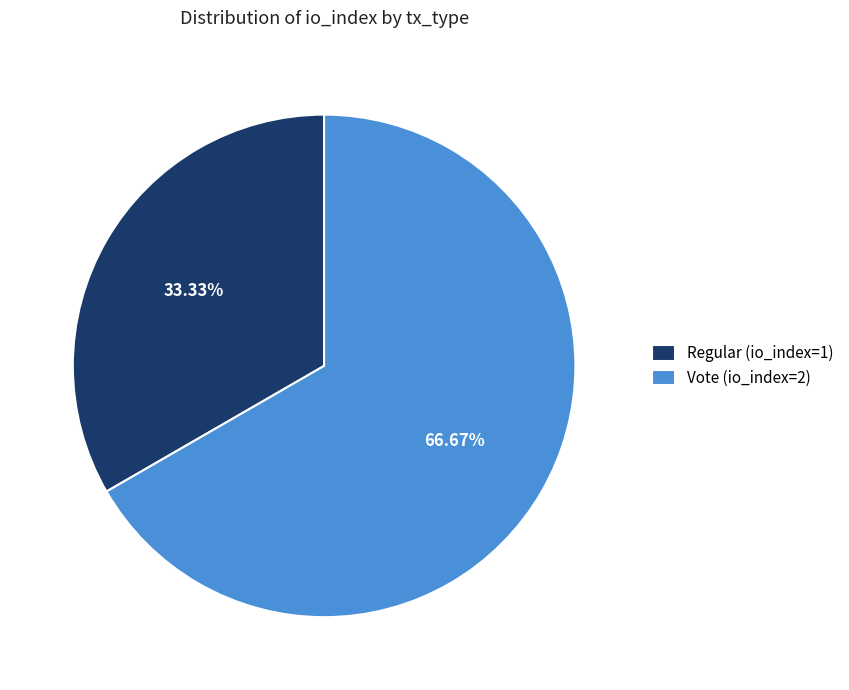

Rank the categories by value from highest to lowest.

Vote (io_index=2), Regular (io_index=1)